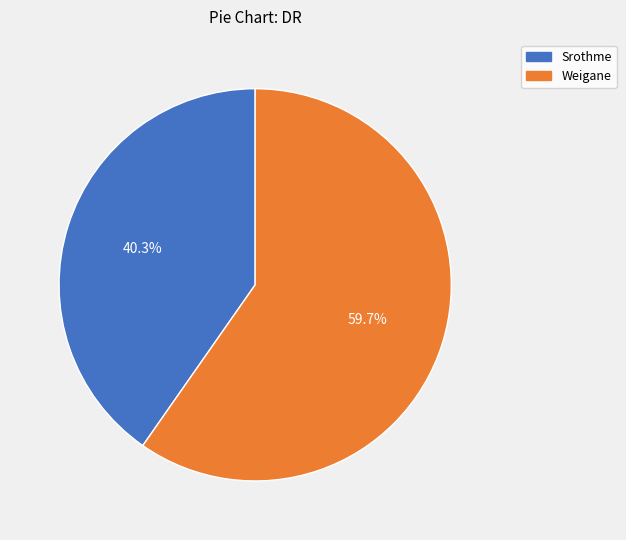

Is it true that Weigane is 60% of the pie?

True